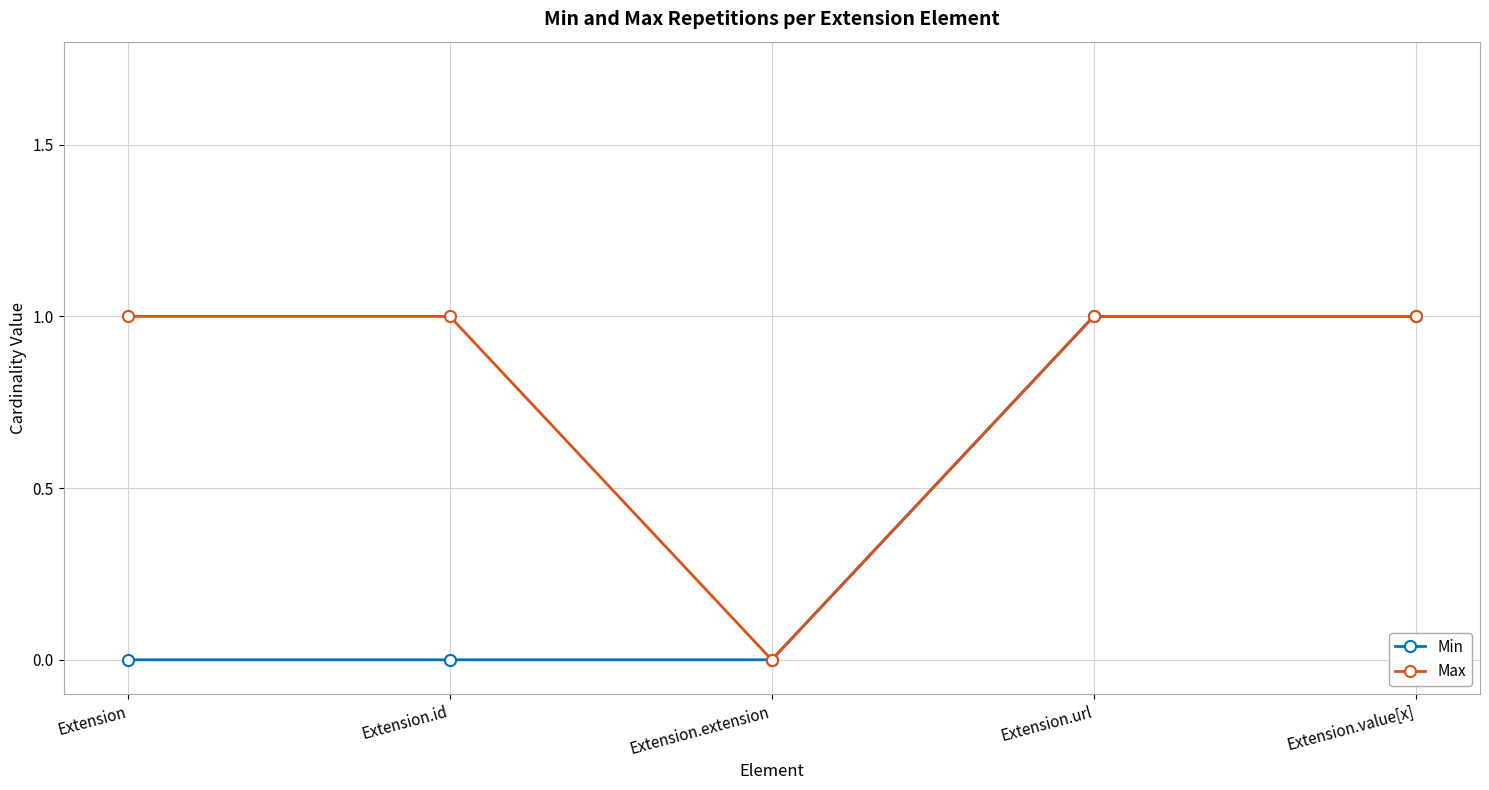

What is the maximum value shown in the chart?

1